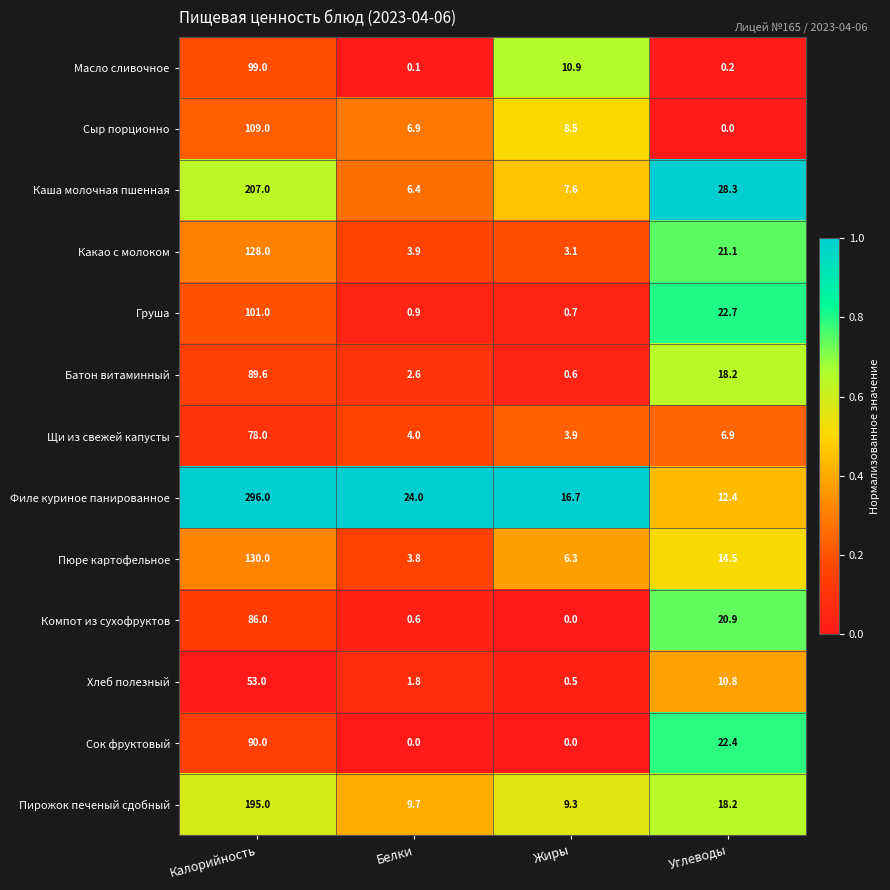

Where is Пирожок печеный сдобный nearest to the value 102?

Углеводы